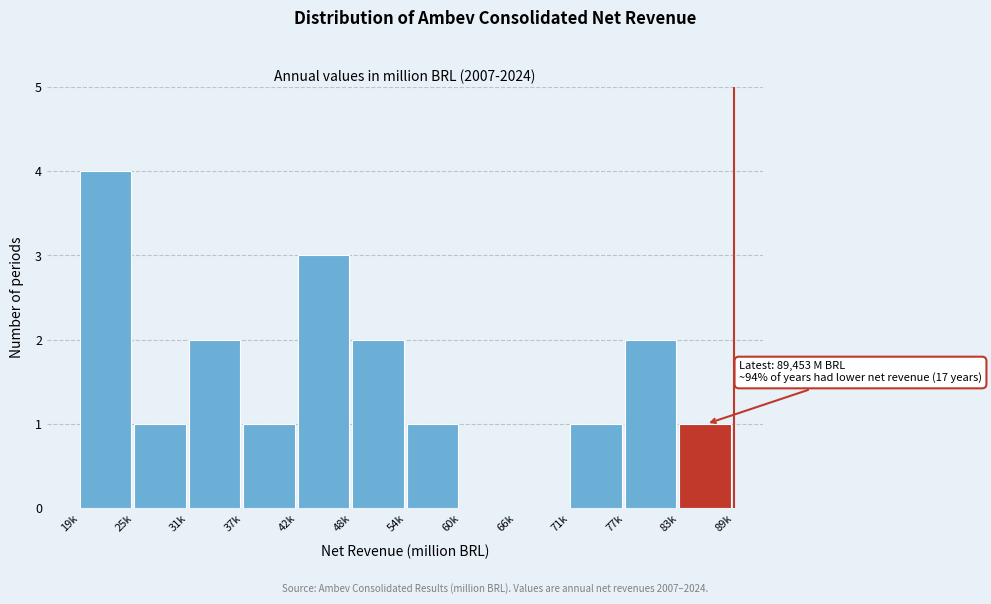

Reading left to right, extract all data points from this chart.

19k=4	25k=1	31k=2	37k=1	42k=3	48k=2	54k=1	60k=0	66k=0	71k=1	77k=2	83k=1